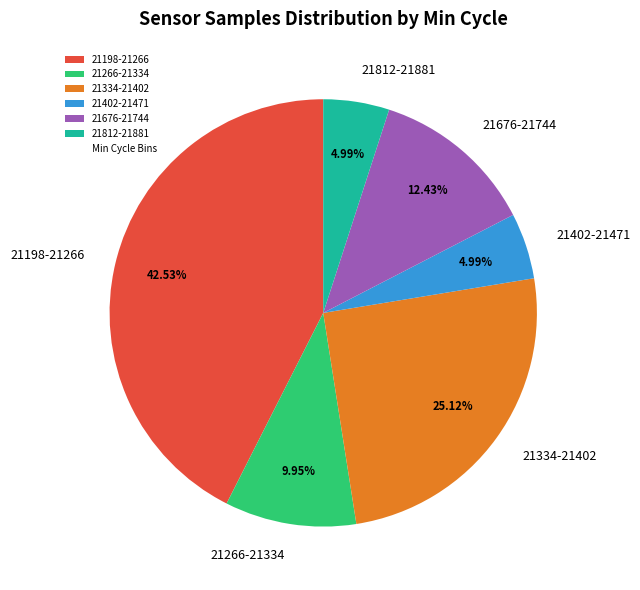

Combined, do 21198-21266 and 21812-21881 account for over 50%?

No